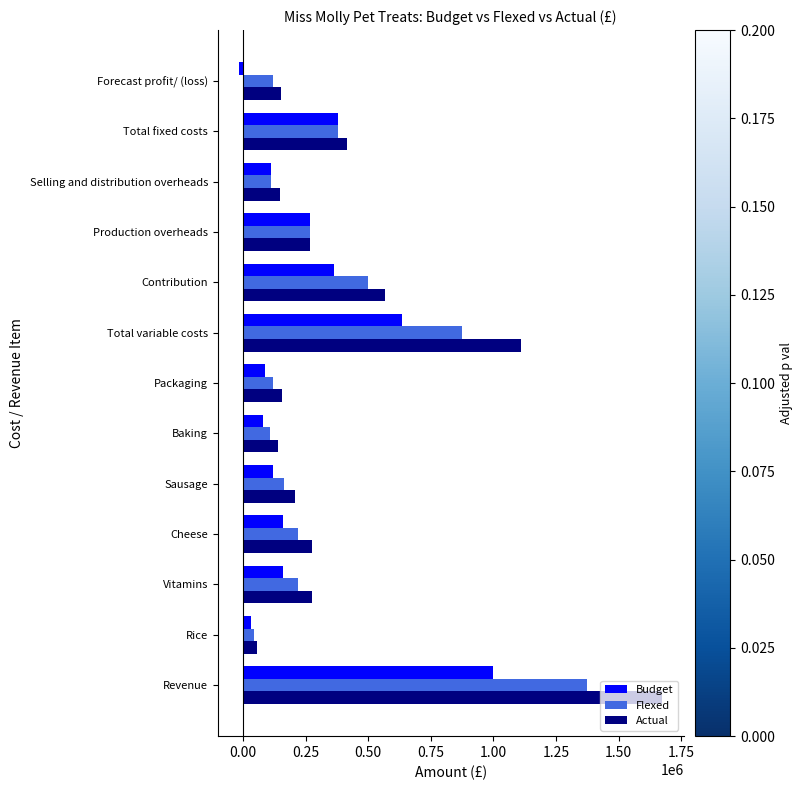

True or false: Actual has a value of 276737 at Cheese.

True